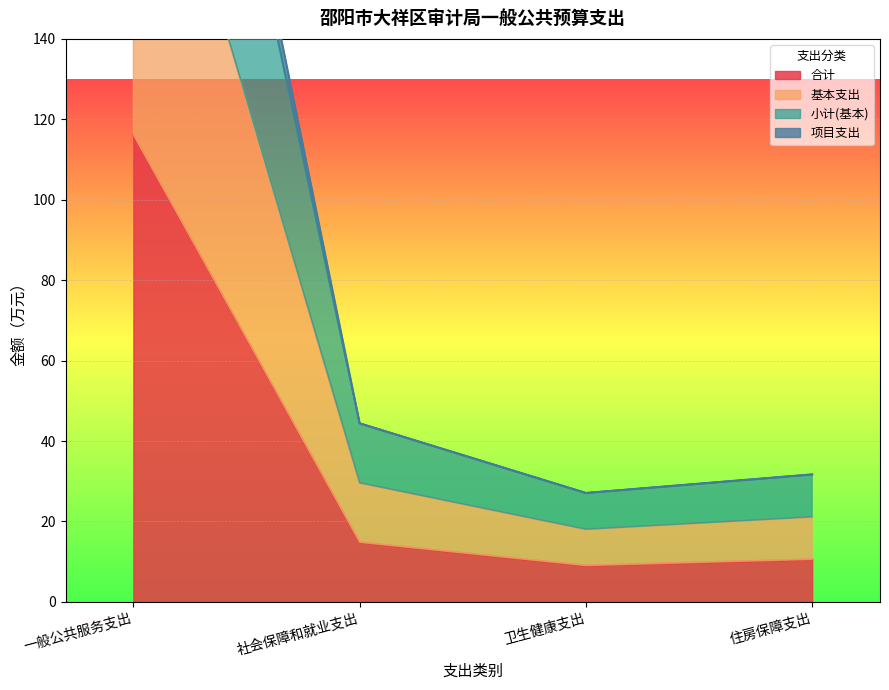

Reading left to right, extract all data points from this chart.

合计: 一般公共服务支出=116.1	社会保障和就业支出=14.8	卫生健康支出=9.0	住房保障支出=10.6
基本支出: 一般公共服务支出=308.0	社会保障和就业支出=44.4	卫生健康支出=27.1	住房保障支出=31.7
小计(基本): 一般公共服务支出=320.3	社会保障和就业支出=44.4	卫生健康支出=27.1	住房保障支出=31.7
项目支出: 一般公共服务支出=220.0	社会保障和就业支出=29.6	卫生健康支出=18.0	住房保障支出=21.1